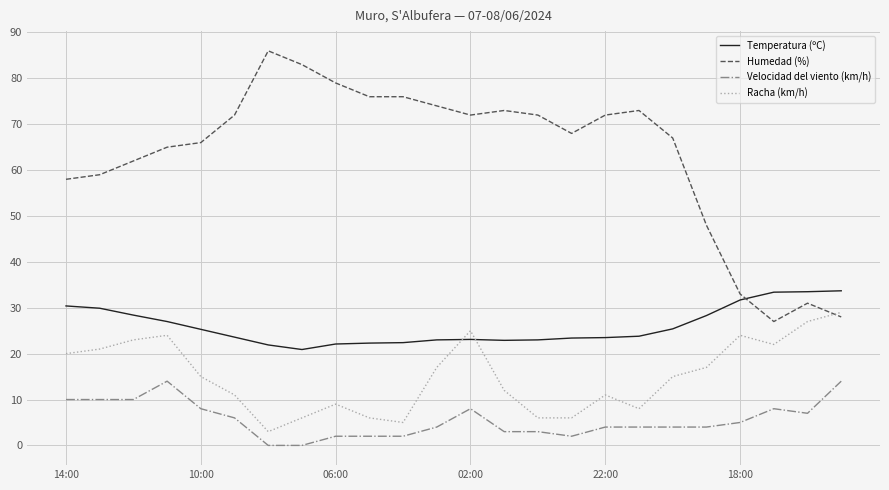

True or false: Temperatura (ºC) and Racha (km/h) cross at least once.

True